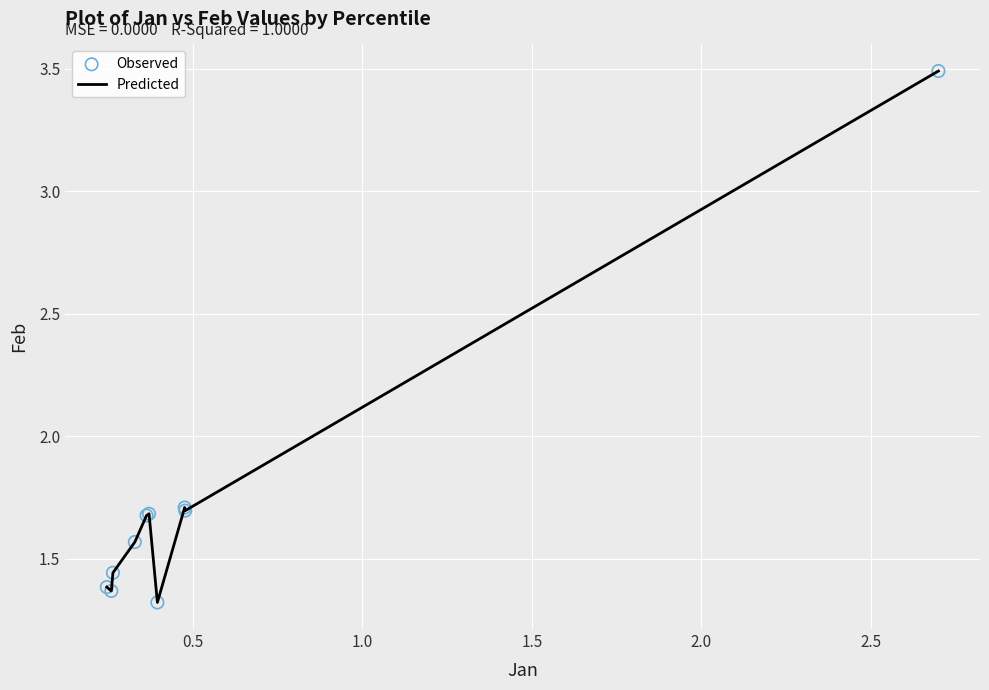

What is the greatest value displayed?

3.5